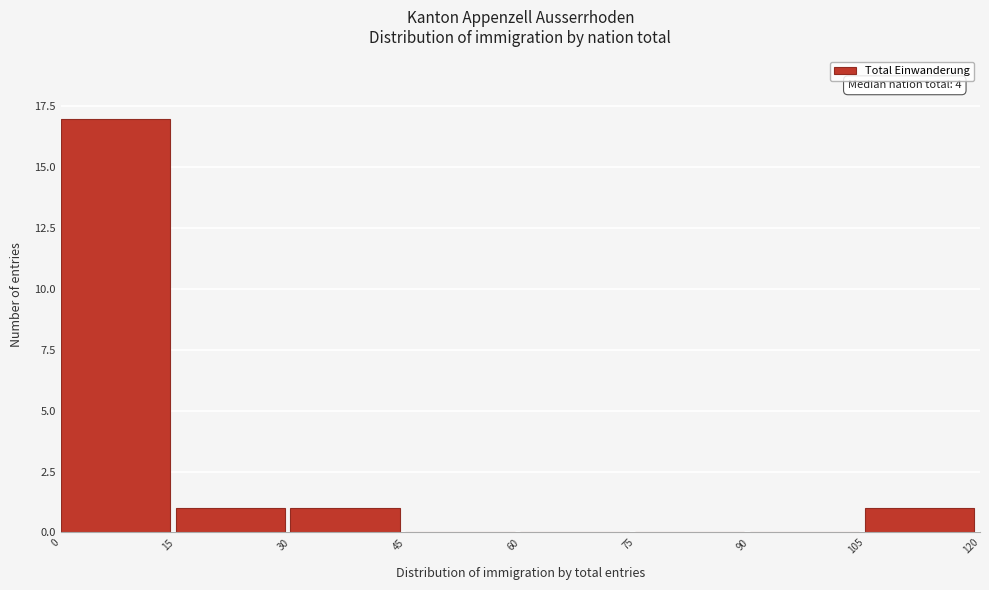

Over which range of the x-axis is the bar tallest?

0 to 15